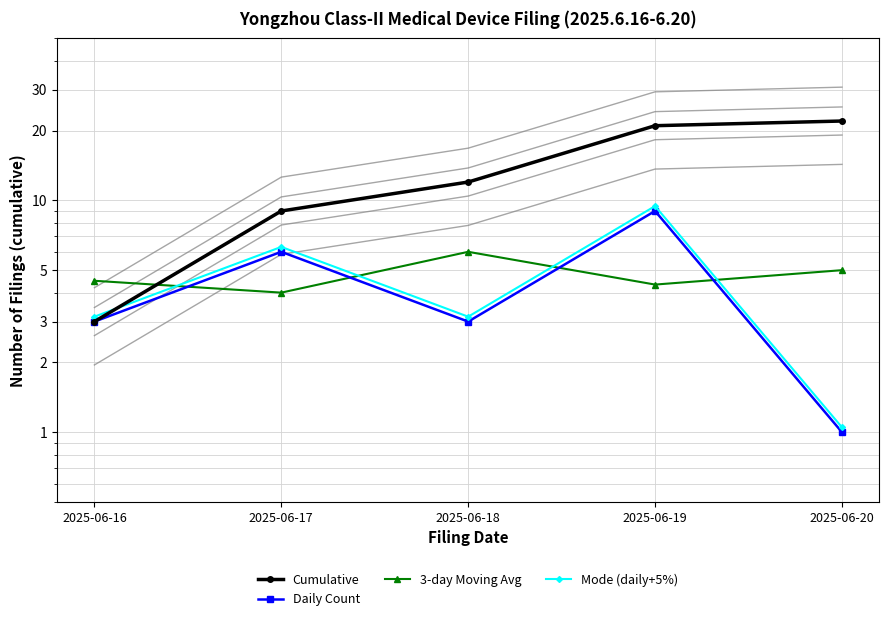

Is the value of Cumulative at 2025-06-19 greater than the value of Daily Count at 2025-06-18?

Yes